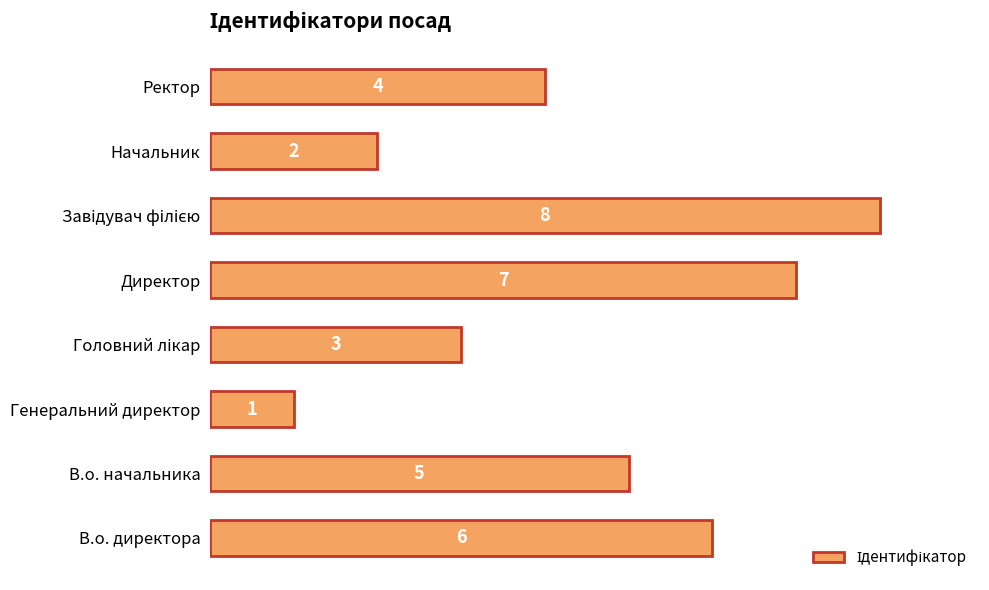

The chart shows a value of 3 at В.о. директора. True or false?

False